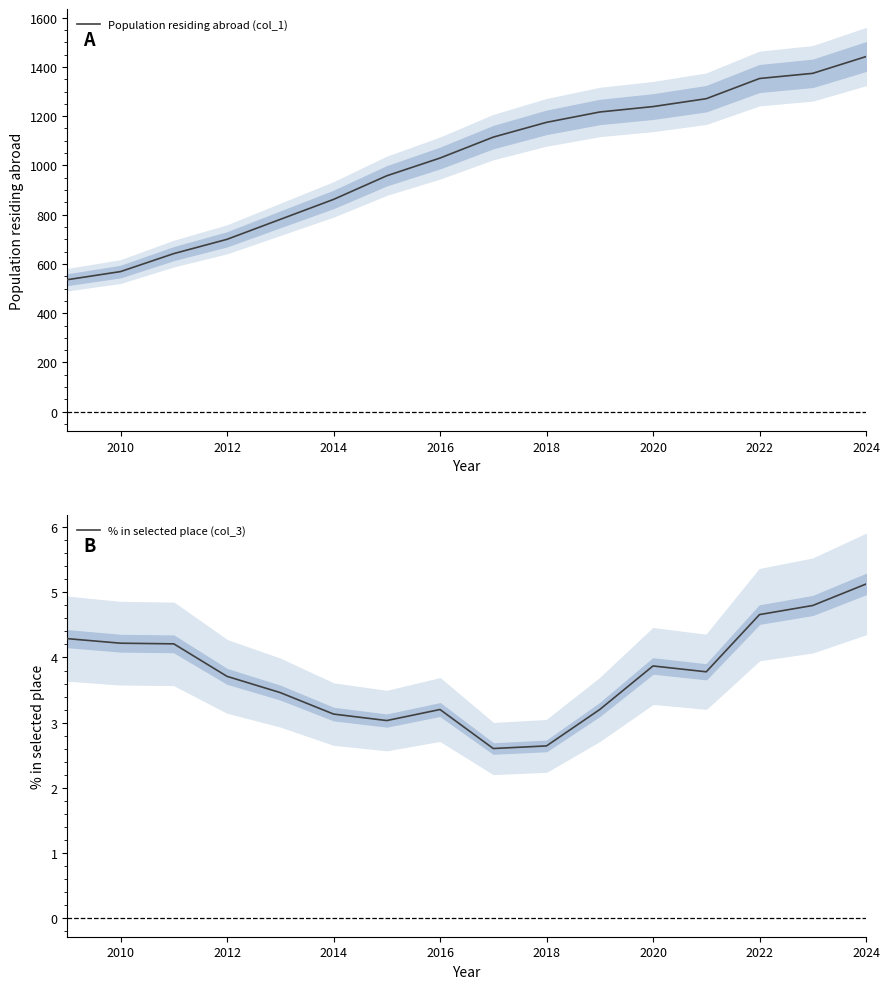

Reading left to right, list all the values displayed in this chart.

Population residing abroad (col_1): 536.0	569.0	642.0	700.0	781.0	862.0	958.0	1030.0	1115.0	1175.0	1217.0	1239.0	1271.0	1353.0	1374.0	1442.0
% in selected place (col_3): 4.3	4.2	4.2	3.7	3.5	3.1	3.0	3.2	2.6	2.6	3.2	3.9	3.8	4.7	4.8	5.1